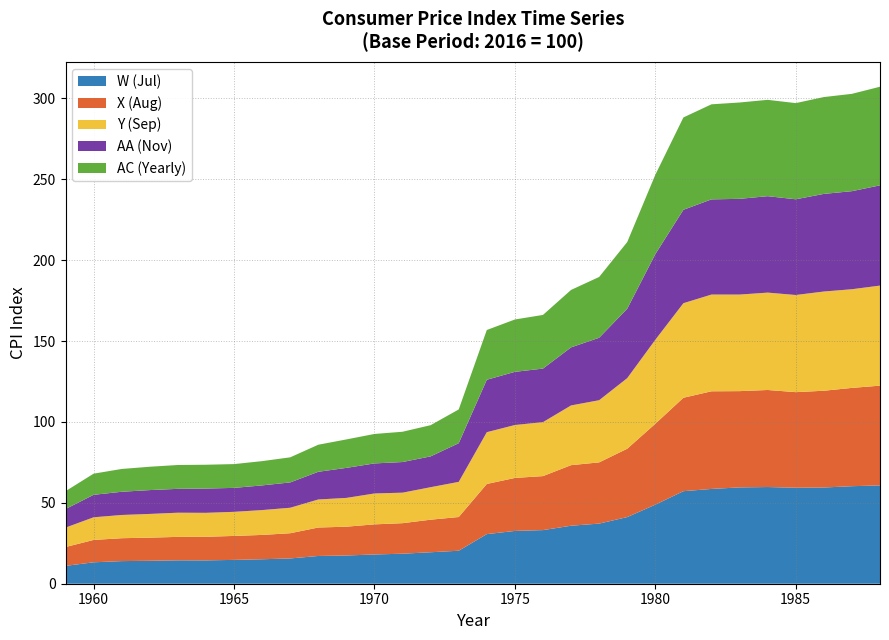

Reading left to right, extract all data points from this chart.

W (Jul): 1959=11.0	1960=13.2	1961=14.0	1962=14.2	1963=14.5	1964=14.4	1965=14.7	1966=15.1	1967=15.6	1968=17.1	1969=17.4	1970=18.1	1971=18.6	1972=19.4	1973=20.4	1974=30.7	1975=32.6	1976=33.1	1977=35.9	1978=37.2	1979=41.2	1980=48.9	1981=57.2	1982=58.6	1983=59.5	1984=59.8	1985=59.3	1986=59.5	1987=60.3	1988=60.8
X (Aug): 1959=11.6	1960=13.8	1961=14.2	1962=14.3	1963=14.5	1964=14.6	1965=14.8	1966=15.0	1967=15.6	1968=17.6	1969=17.8	1970=18.6	1971=18.9	1972=20.1	1973=20.8	1974=31.0	1975=32.8	1976=33.4	1977=37.4	1978=37.8	1979=42.2	1980=50.0	1981=57.8	1982=60.4	1983=59.5	1984=60.0	1985=59.1	1986=59.8	1987=60.8	1988=61.6
Y (Sep): 1959=12.0	1960=14.0	1961=14.4	1962=14.7	1963=14.9	1964=14.8	1965=14.9	1966=15.4	1967=15.8	1968=17.3	1969=17.8	1970=19.1	1971=18.9	1972=20.1	1973=21.7	1974=32.0	1975=32.7	1976=33.4	1977=36.9	1978=38.4	1979=43.6	1980=51.9	1981=58.4	1982=59.8	1983=59.7	1984=60.2	1985=60.0	1986=61.3	1987=61.0	1988=61.8
AA (Nov): 1959=11.5	1960=13.9	1961=14.3	1962=14.7	1963=14.8	1964=15.0	1965=14.8	1966=15.2	1967=15.7	1968=17.1	1969=18.6	1970=18.6	1971=18.9	1972=19.1	1973=23.9	1974=32.4	1975=32.9	1976=33.1	1977=35.9	1978=38.6	1979=42.9	1980=52.9	1981=57.7	1982=58.8	1983=59.2	1984=59.6	1985=59.1	1986=60.3	1987=60.6	1988=62.0
AC (Yearly): 1959=11.0	1960=13.1	1961=14.1	1962=14.4	1963=14.7	1964=14.7	1965=14.7	1966=15.0	1967=15.5	1968=16.7	1969=17.6	1970=18.2	1971=18.7	1972=19.3	1973=20.9	1974=30.8	1975=32.4	1976=33.2	1977=35.5	1978=37.6	1979=41.2	1980=49.0	1981=57.1	1982=58.8	1983=59.5	1984=59.5	1985=59.4	1986=59.9	1987=60.2	1988=60.9